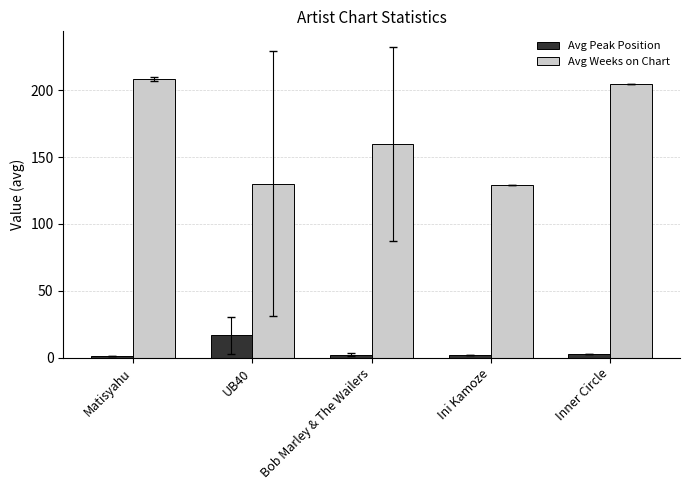

Are the bars grouped side by side (vs. stacked)?

Yes